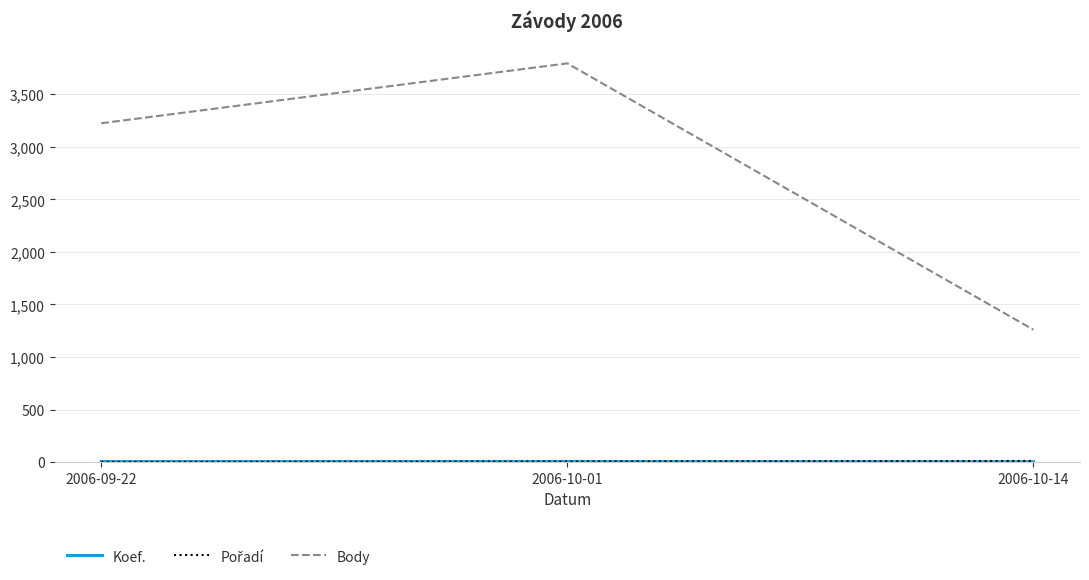

At which category does the chart reach its peak across all series?

2006-10-01